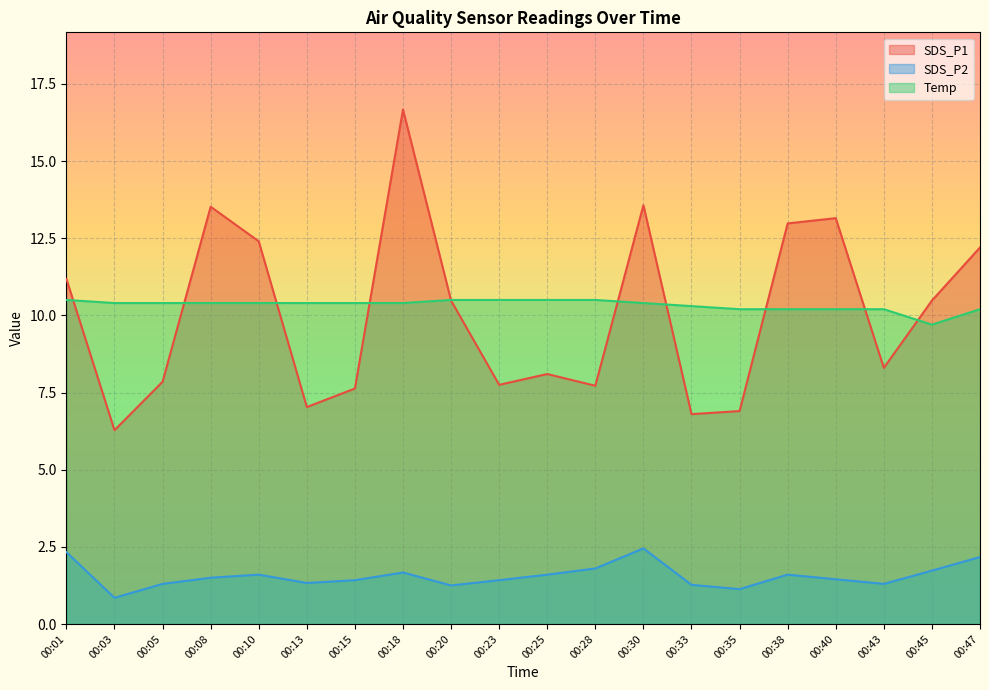

Which category has the lowest value across all series?

00:03